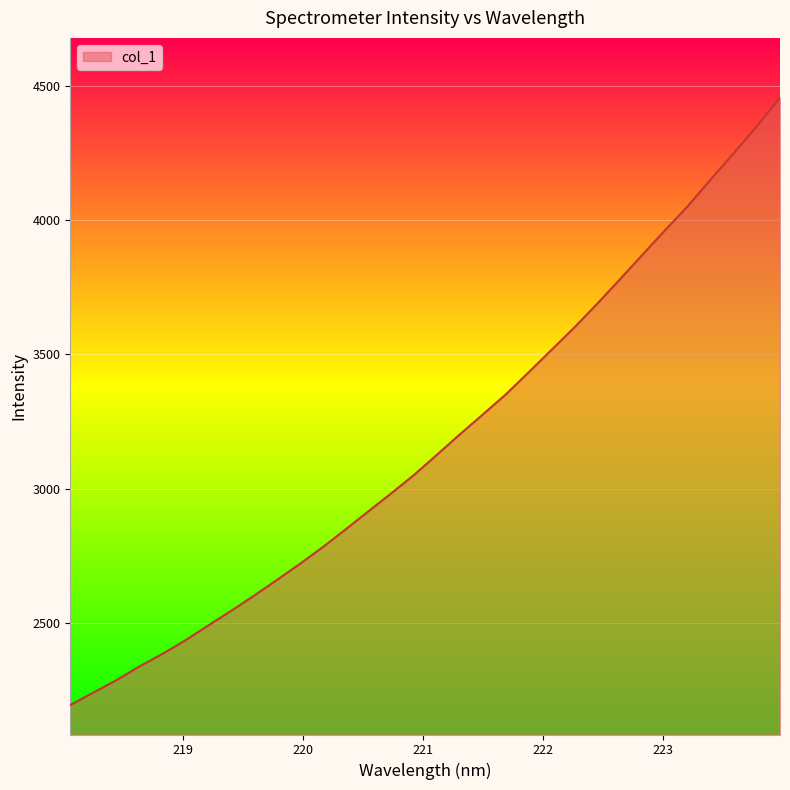

What is the minimum value shown in the chart?

2193.8